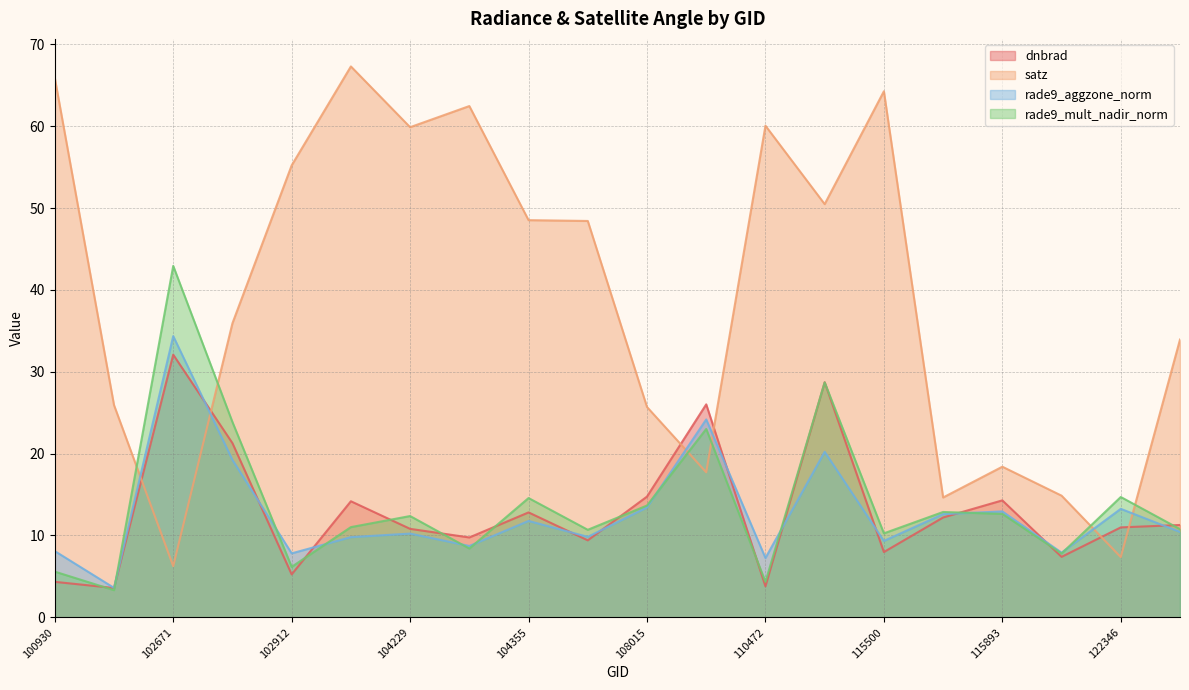

At how many categories does at least one series exceed 53?

7